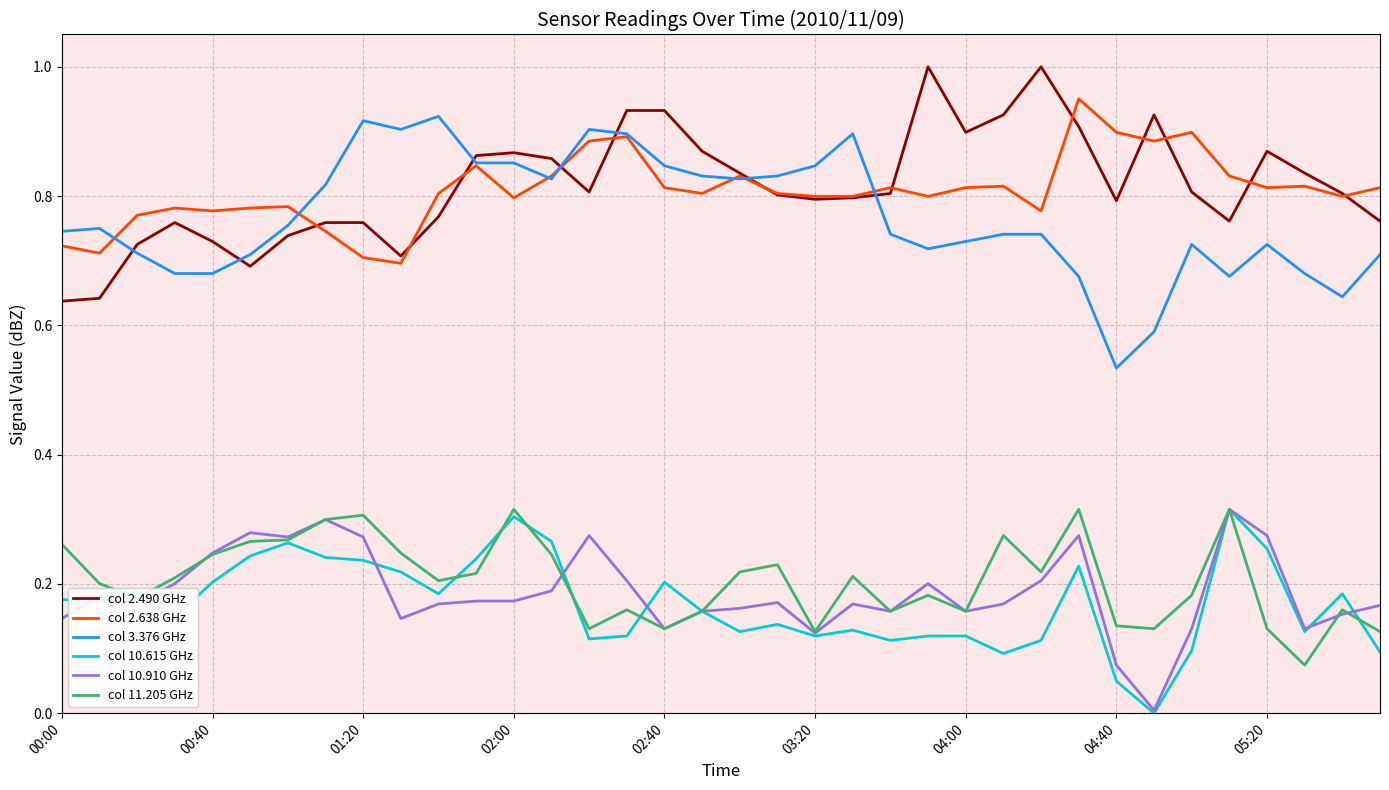

True or false: col 11.205 GHz and col 2.490 GHz cross at least once.

False